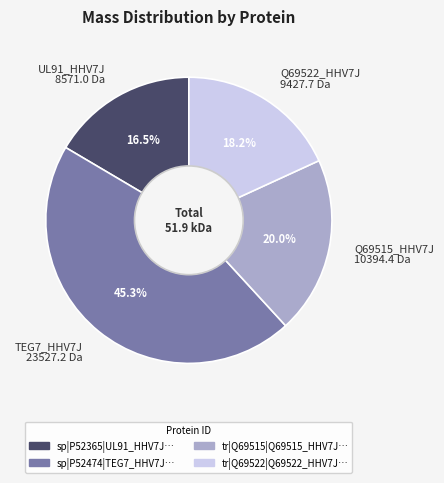

Which slice is the largest?

TEG7_HHV7J 23527.2 Da